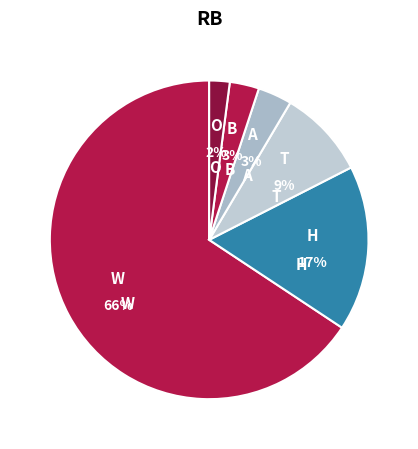

To the nearest percent, what percentage of the pie is O?

2%